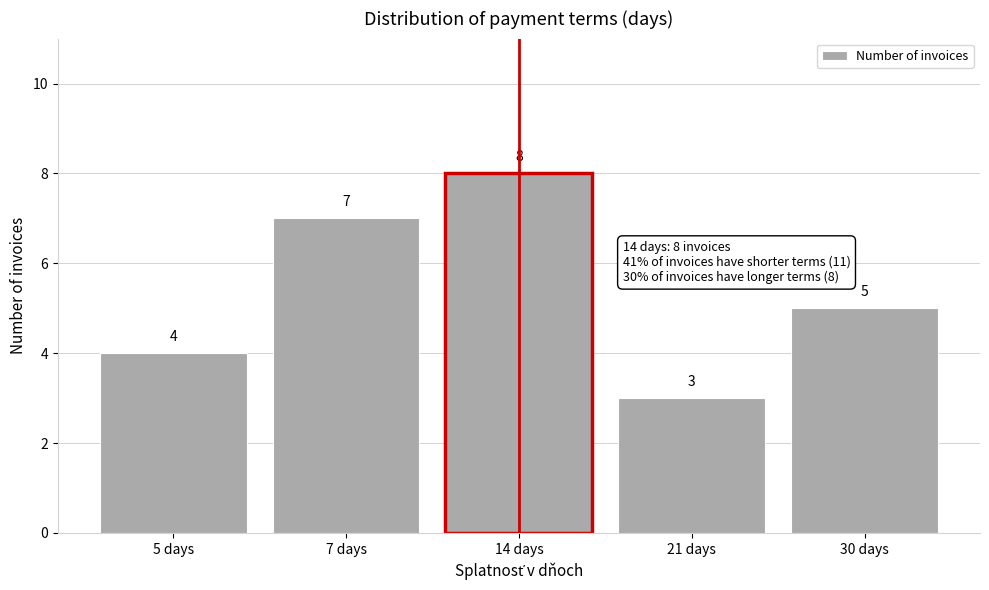

Reading left to right, extract all data points from this chart.

4	7	8	3	5